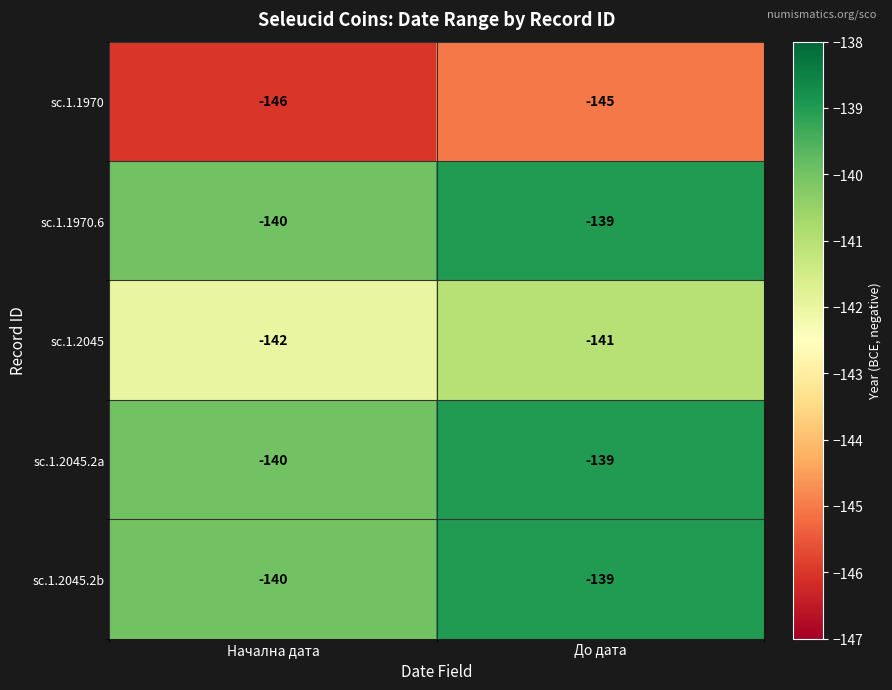

At which label does sc.1.2045 reach its minimum?

Начална дата